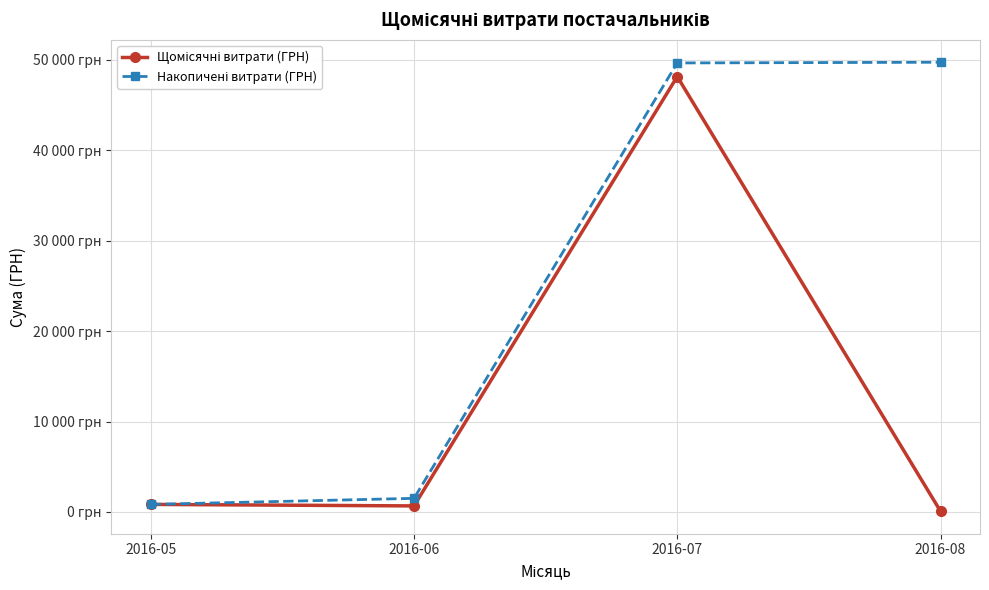

Is this an area chart (filled region under the line)?

No